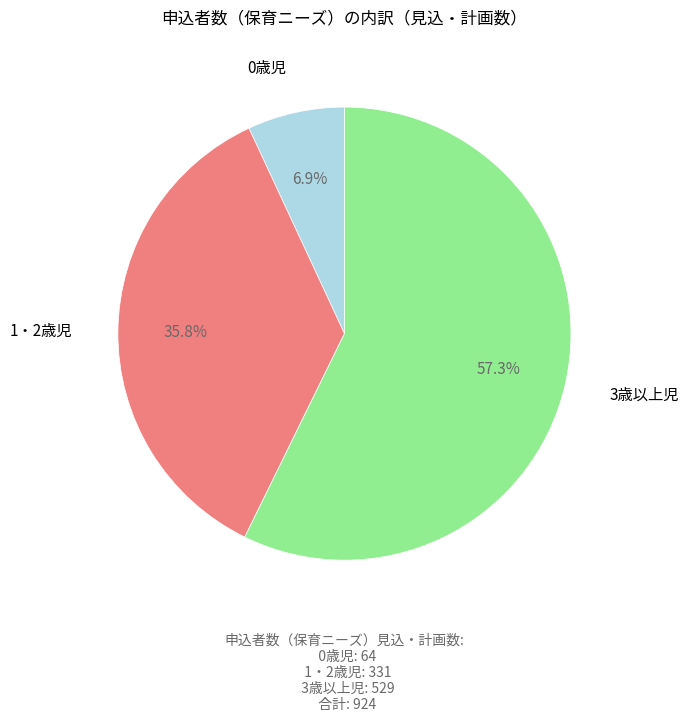

Is there any slice that represents more than half of the pie?

Yes